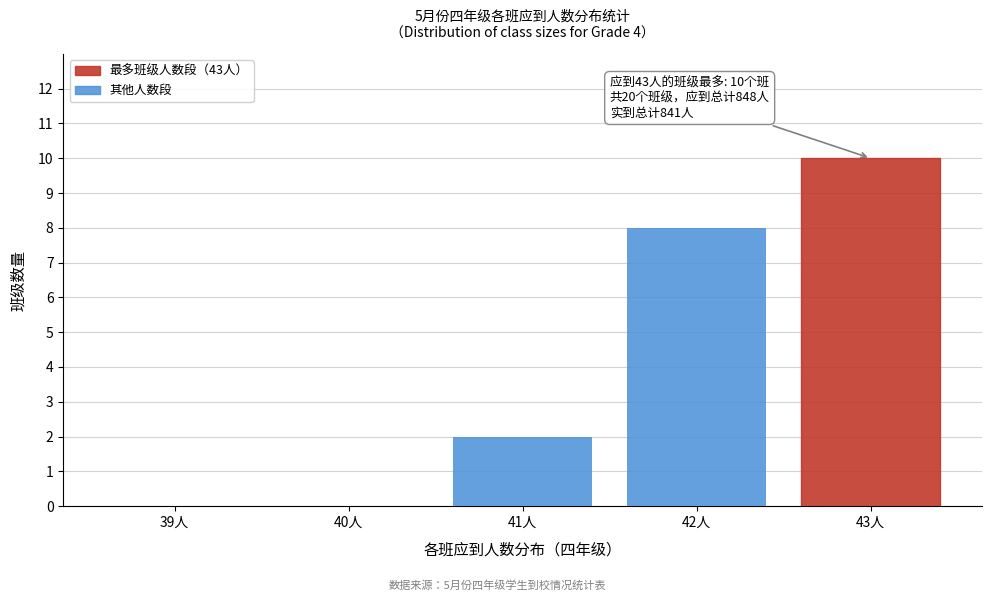

Reading left to right, transcribe all the data shown in this chart.

39人=0	40人=0	41人=2	42人=8	43人=10